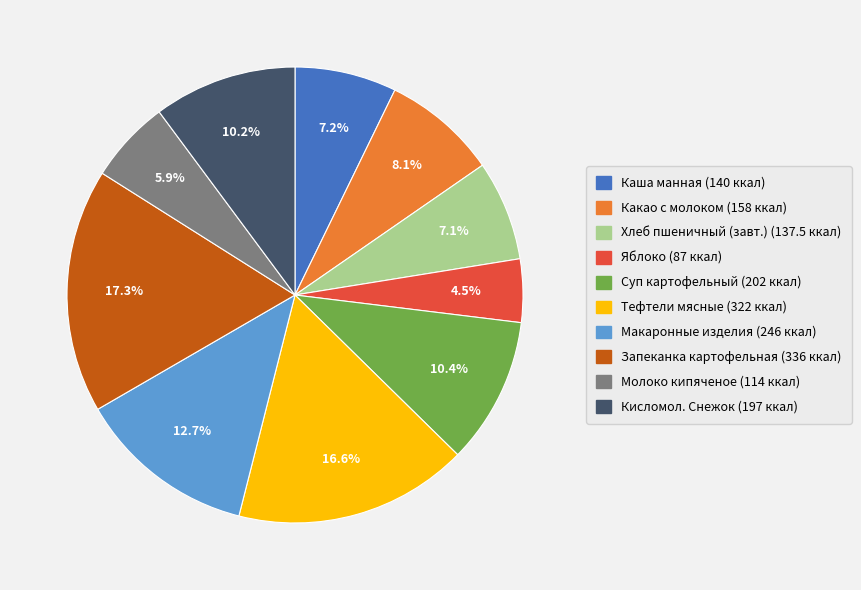

Does any single category account for the majority?

No